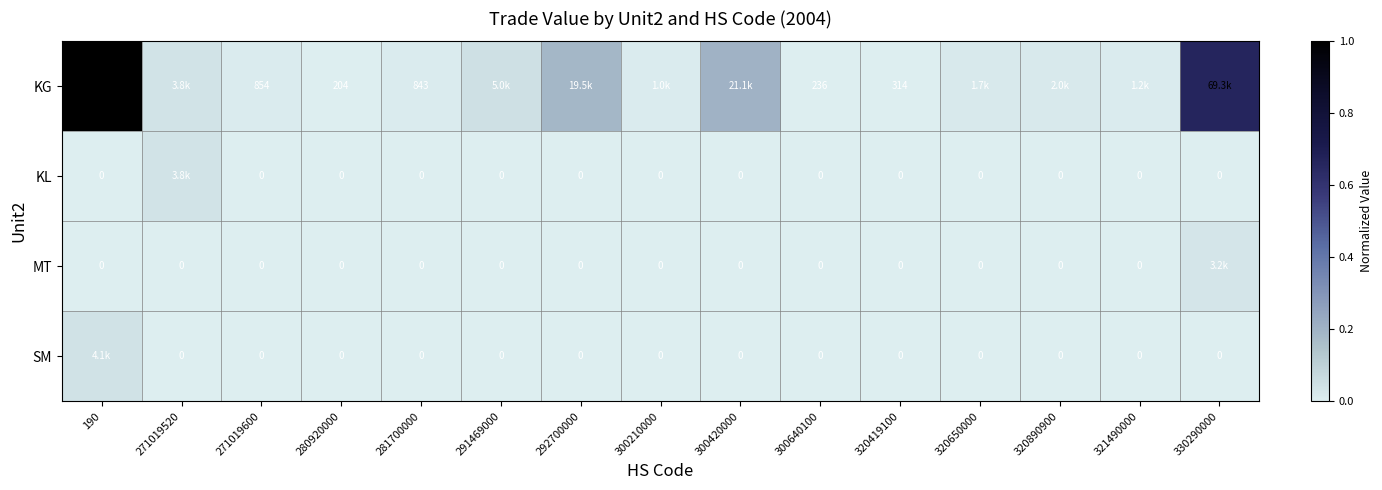

Is the value of KG at 280920000 greater than the value of MT at 321490000?

Yes